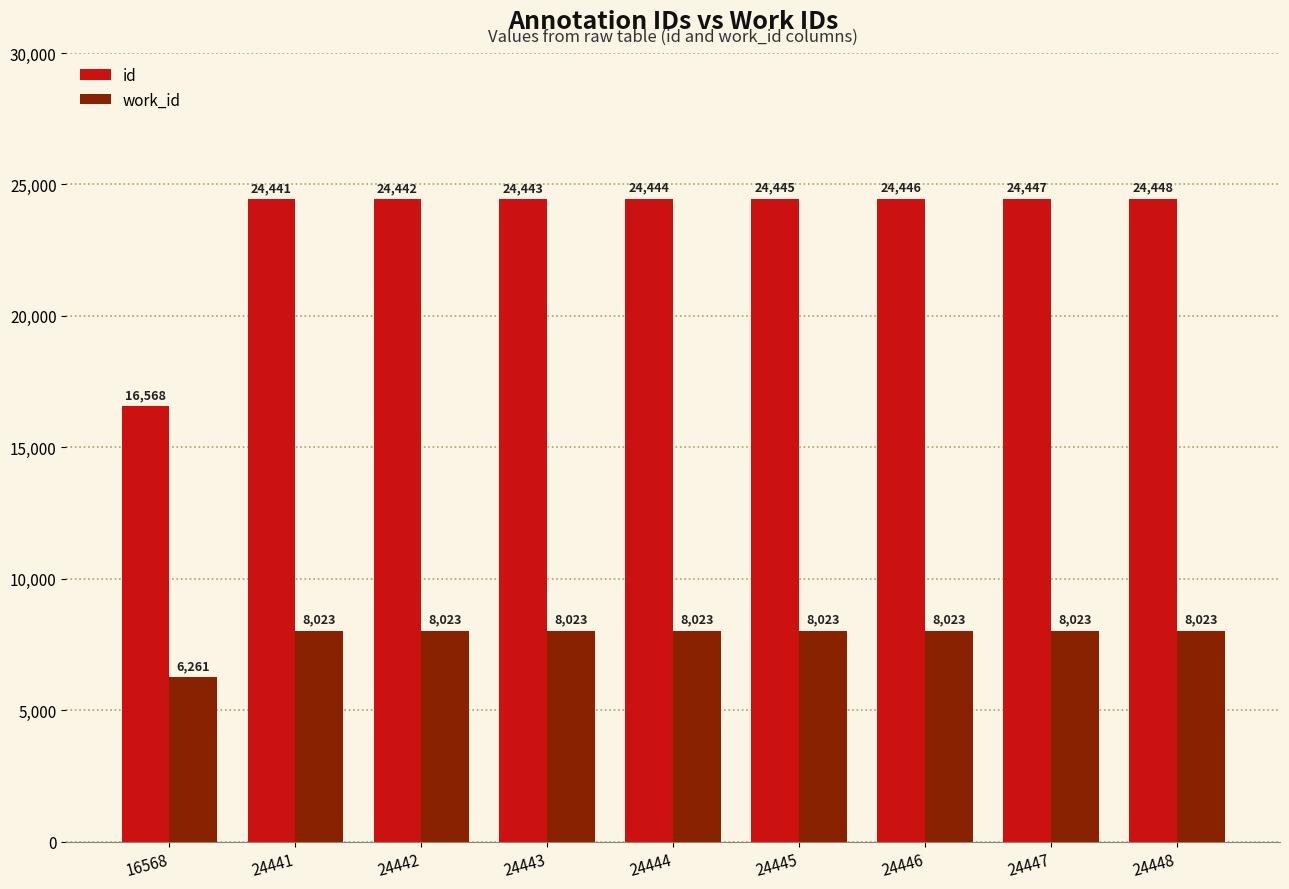

How many bars are there in total?

18